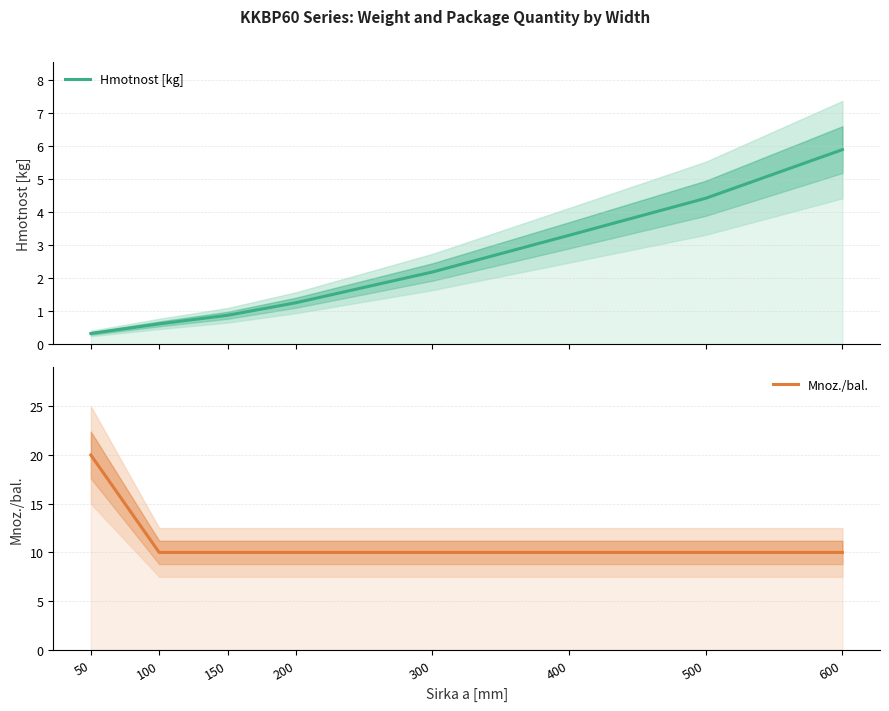

How many lines are shown in the chart?

2